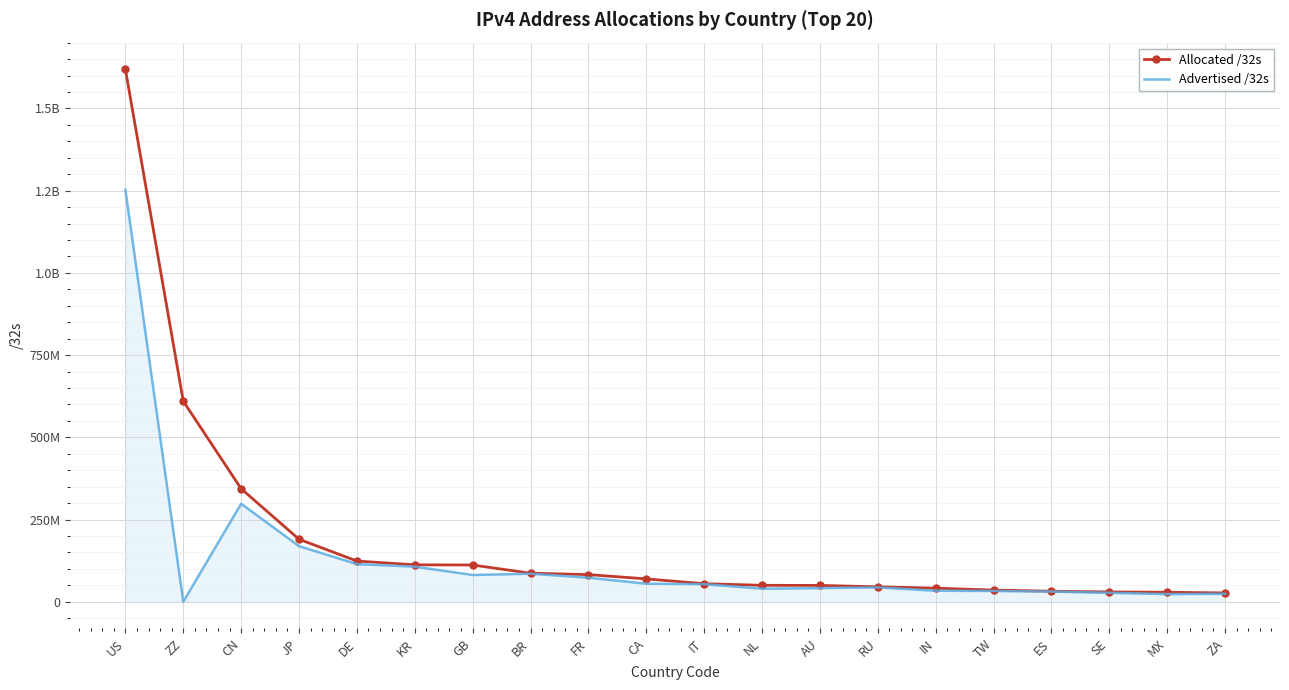

Where is the first local maximum for Advertised /32s?

CN